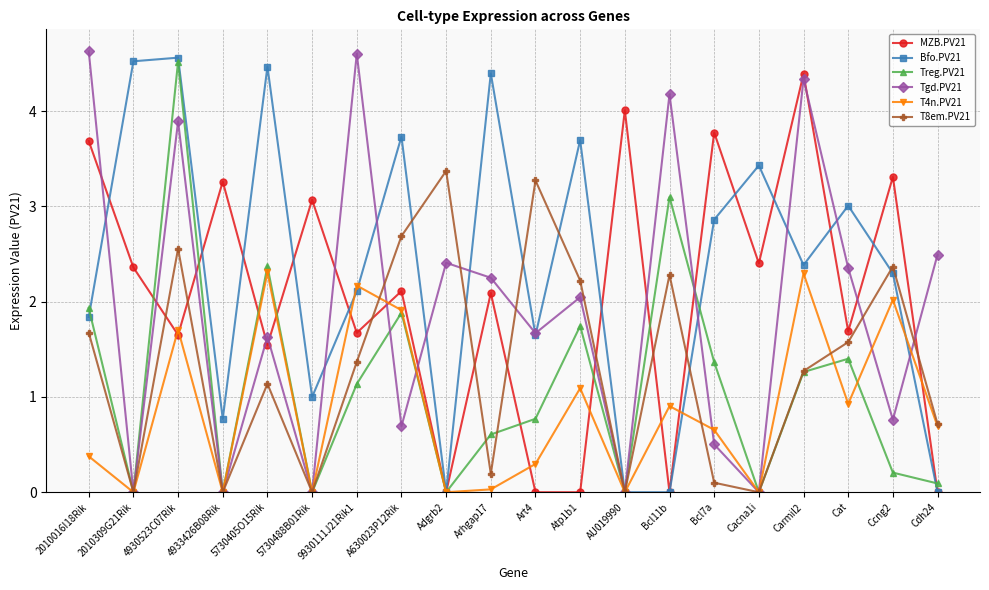

What is the difference between the highest and lowest values at Bcl7a?

3.7